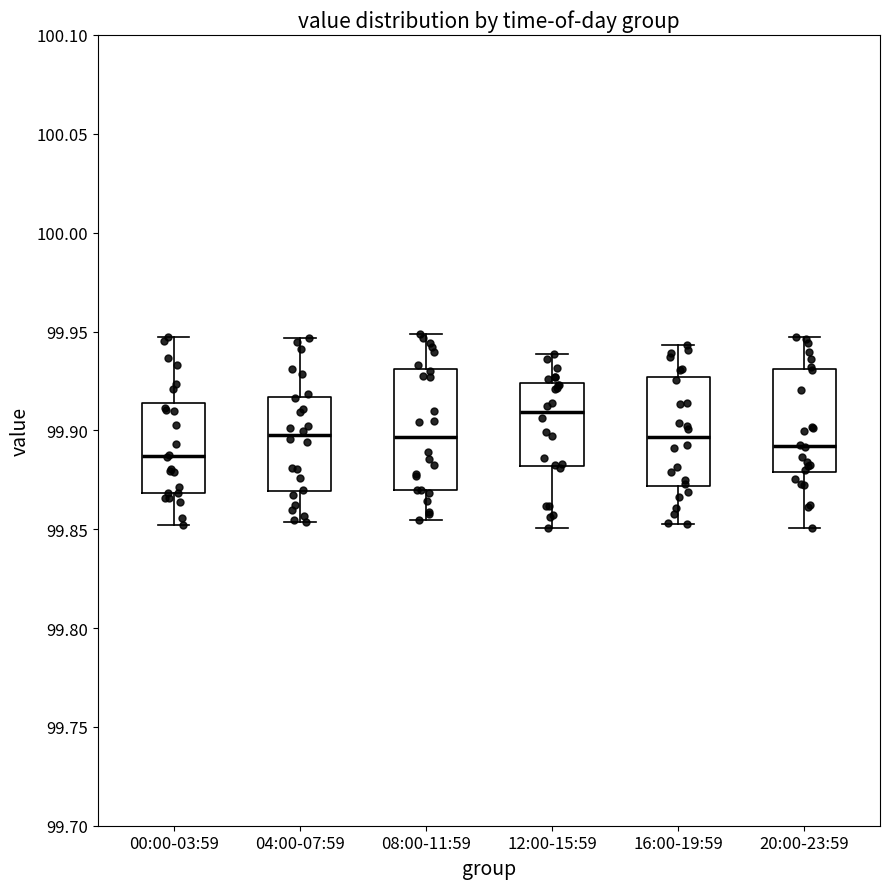

Reading left to right, transcribe this box plot: for each box, give where its median line is, the range the box spans, and where its two whiskers end, as read against the y-axis. The values are not printed on the chart, so give them approximately, as read against the axis.

00:00-03:59: median 99.885, box 99.870 to 99.915, whiskers 99.850 to 99.945
04:00-07:59: median 99.900, box 99.870 to 99.915, whiskers 99.855 to 99.945
08:00-11:59: median 99.895, box 99.870 to 99.930, whiskers 99.855 to 99.950
12:00-15:59: median 99.910, box 99.880 to 99.925, whiskers 99.850 to 99.940
16:00-19:59: median 99.895, box 99.870 to 99.925, whiskers 99.855 to 99.945
20:00-23:59: median 99.890, box 99.880 to 99.930, whiskers 99.850 to 99.945